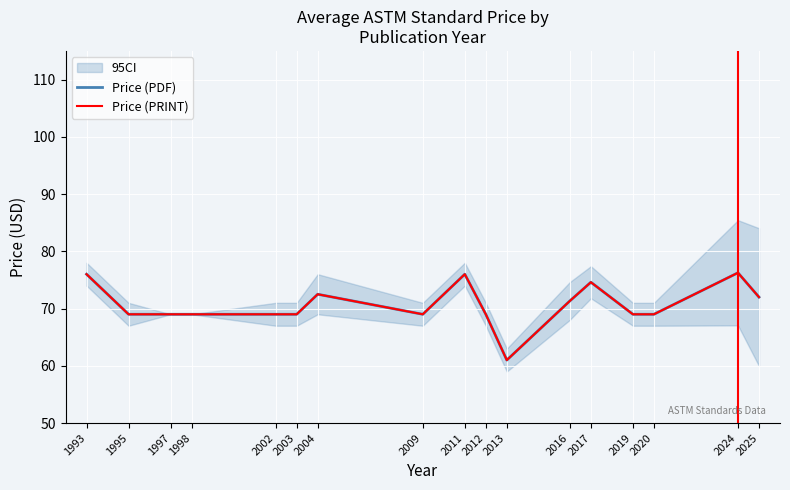

How many interior local valleys does the Price (PRINT) series have?

2